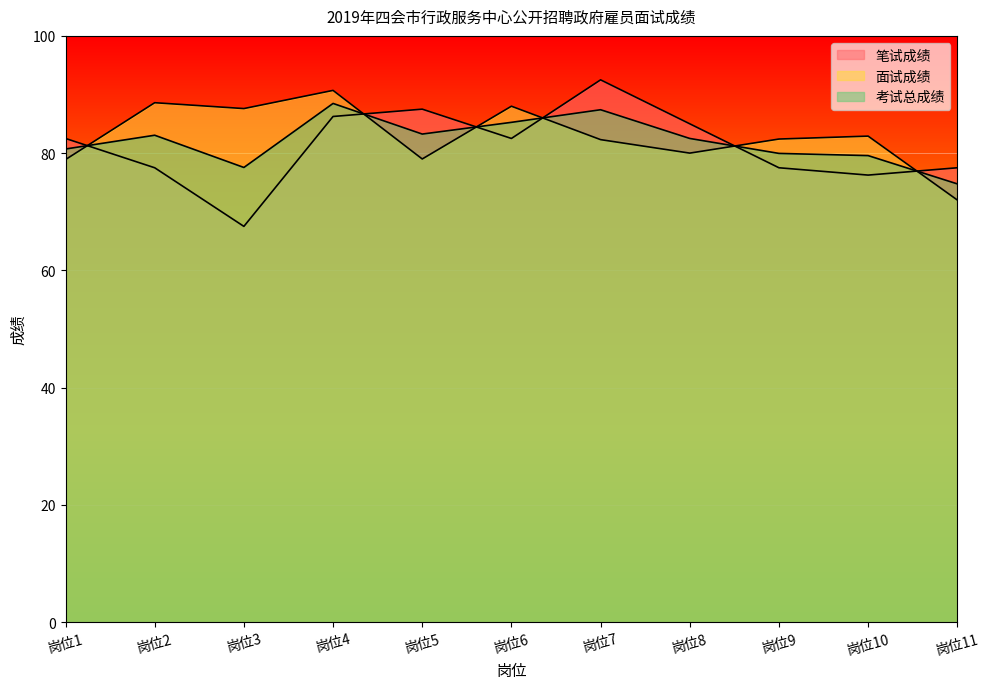

Reading right to left, list all the values displayed in this chart.

笔试成绩: 岗位11=77.5	岗位10=76.2	岗位9=77.5	岗位8=85.0	岗位7=92.5	岗位6=82.5	岗位5=87.5	岗位4=86.2	岗位3=67.5	岗位2=77.5	岗位1=82.5
面试成绩: 岗位11=72.0	岗位10=82.9	岗位9=82.4	岗位8=80.0	岗位7=82.3	岗位6=88.0	岗位5=79.0	岗位4=90.7	岗位3=87.6	岗位2=88.6	岗位1=78.9
考试总成绩: 岗位11=74.8	岗位10=79.6	岗位9=80.0	岗位8=82.5	岗位7=87.4	岗位6=85.2	岗位5=83.2	岗位4=88.5	岗位3=77.5	岗位2=83.0	岗位1=80.7